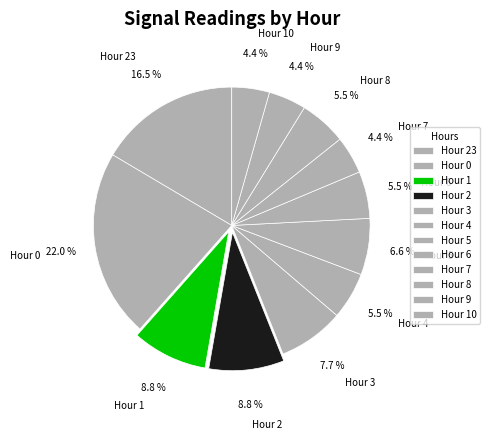

Which slice is the largest?

Hour 0